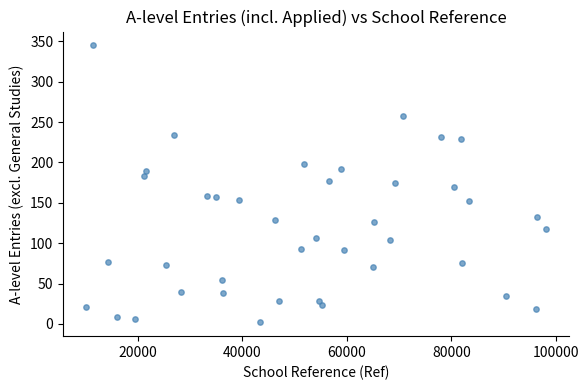

What is the range of X values (max minus min)?

88080